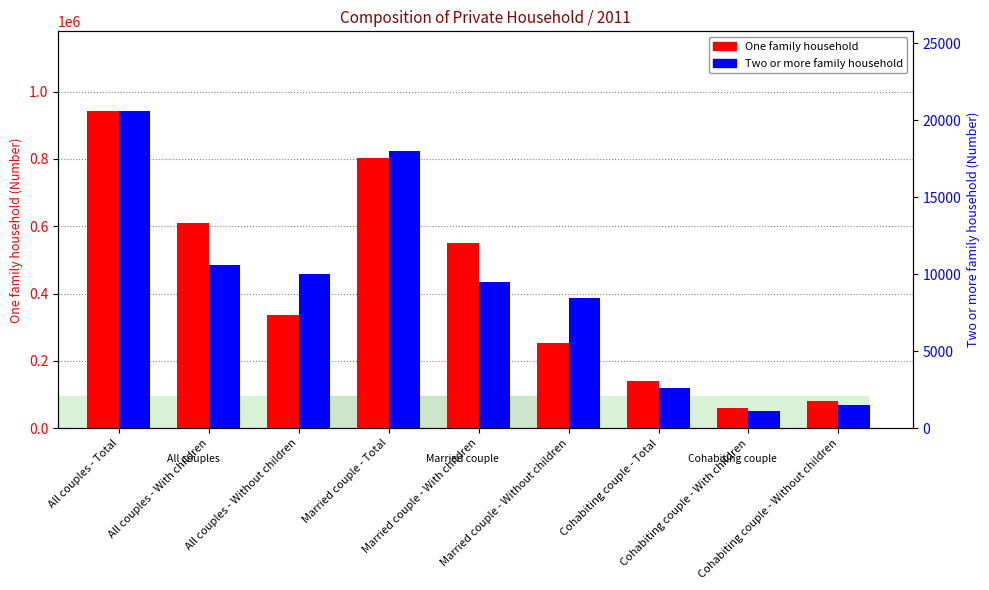

What is the minimum value shown in the chart?

1106